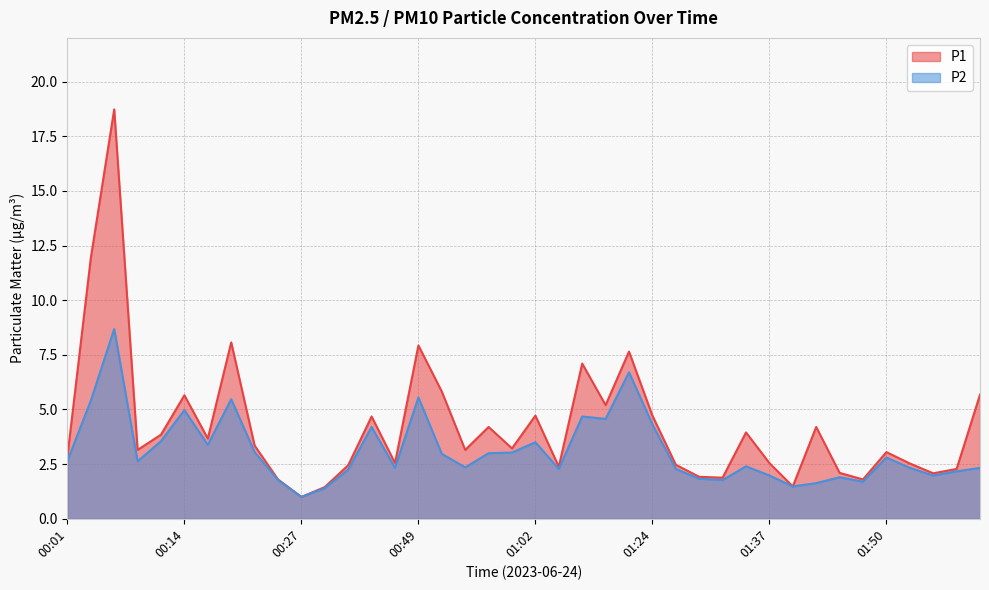

What is the difference between the second highest and second lowest values in the P1 series?

10.5